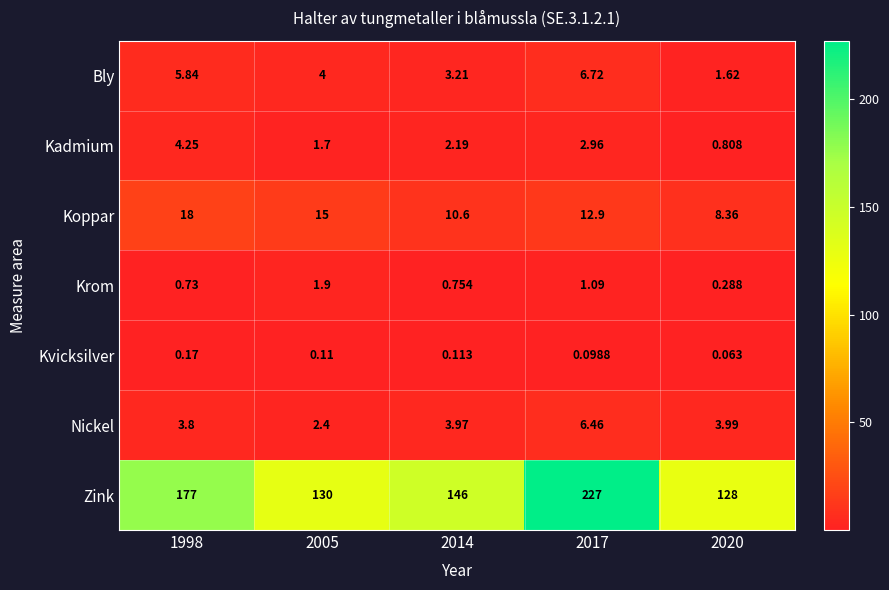

What is the maximum value shown in the chart?

227.0